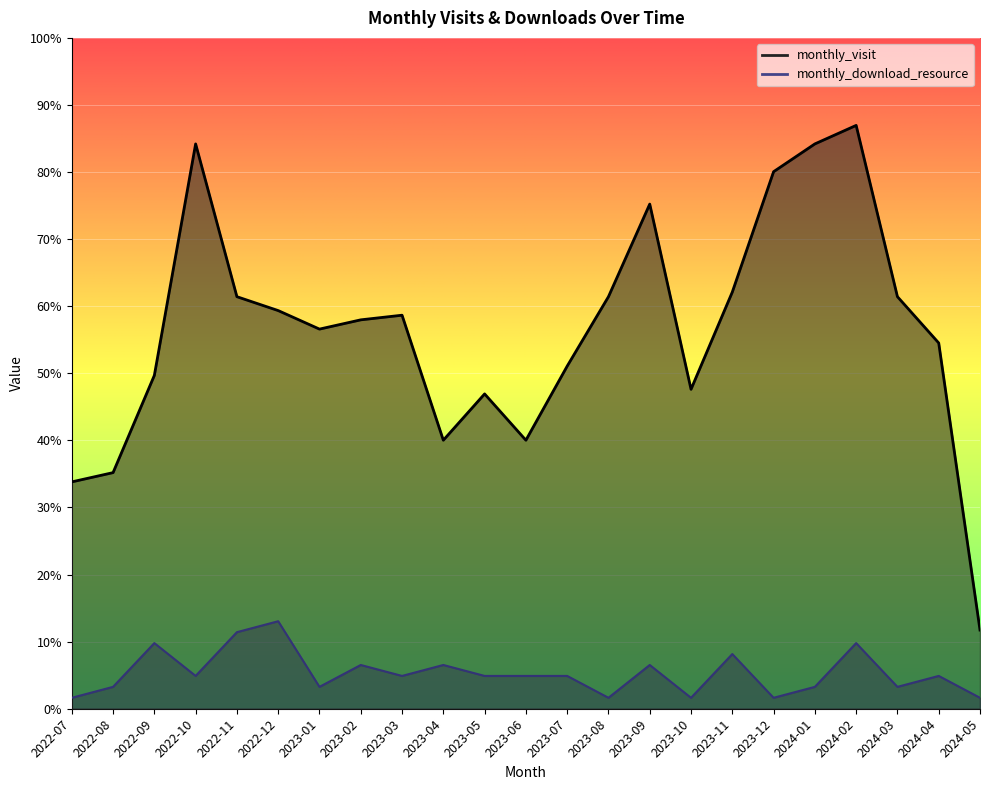

Which series has the largest range (max minus min)?

monthly_visit